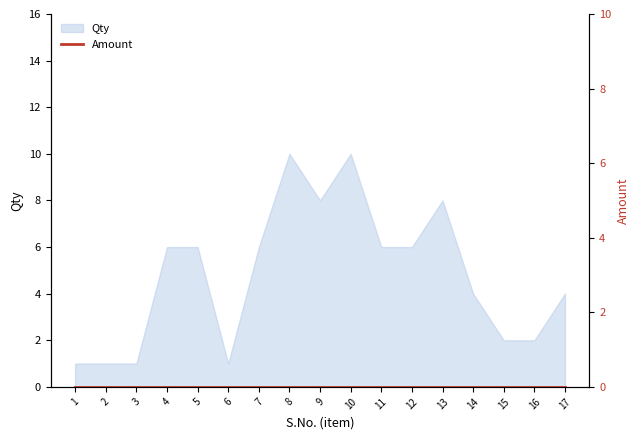

Is it true that the value at 5 is 2?

False